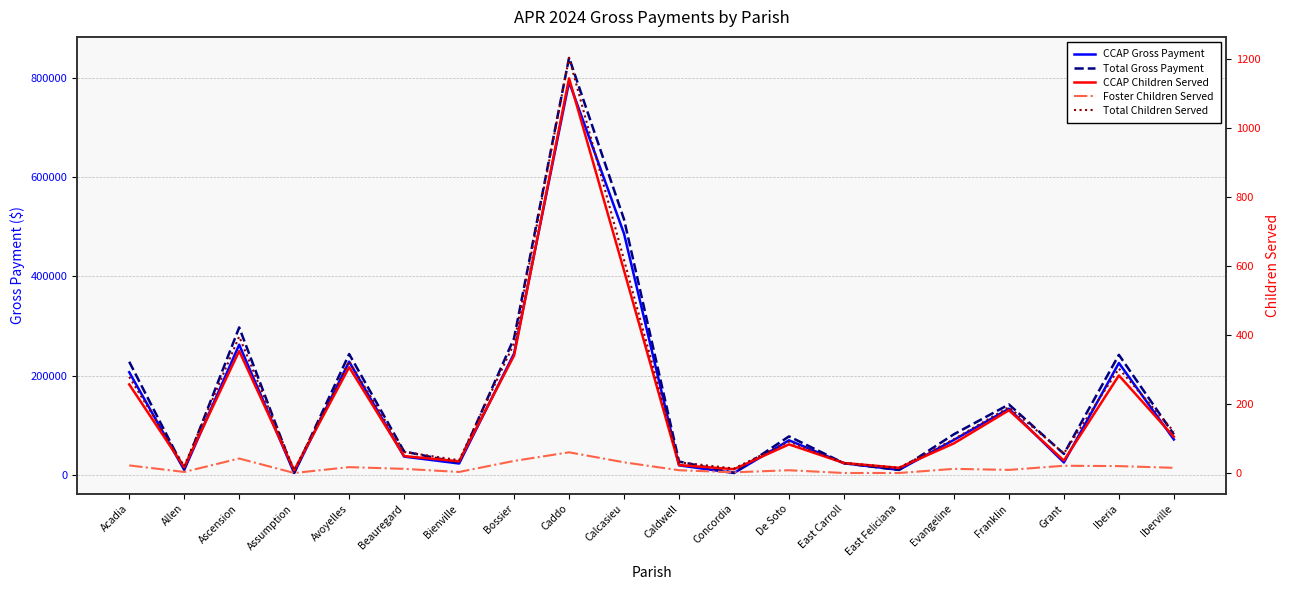

At how many categories does at least one series exceed 560063?

1